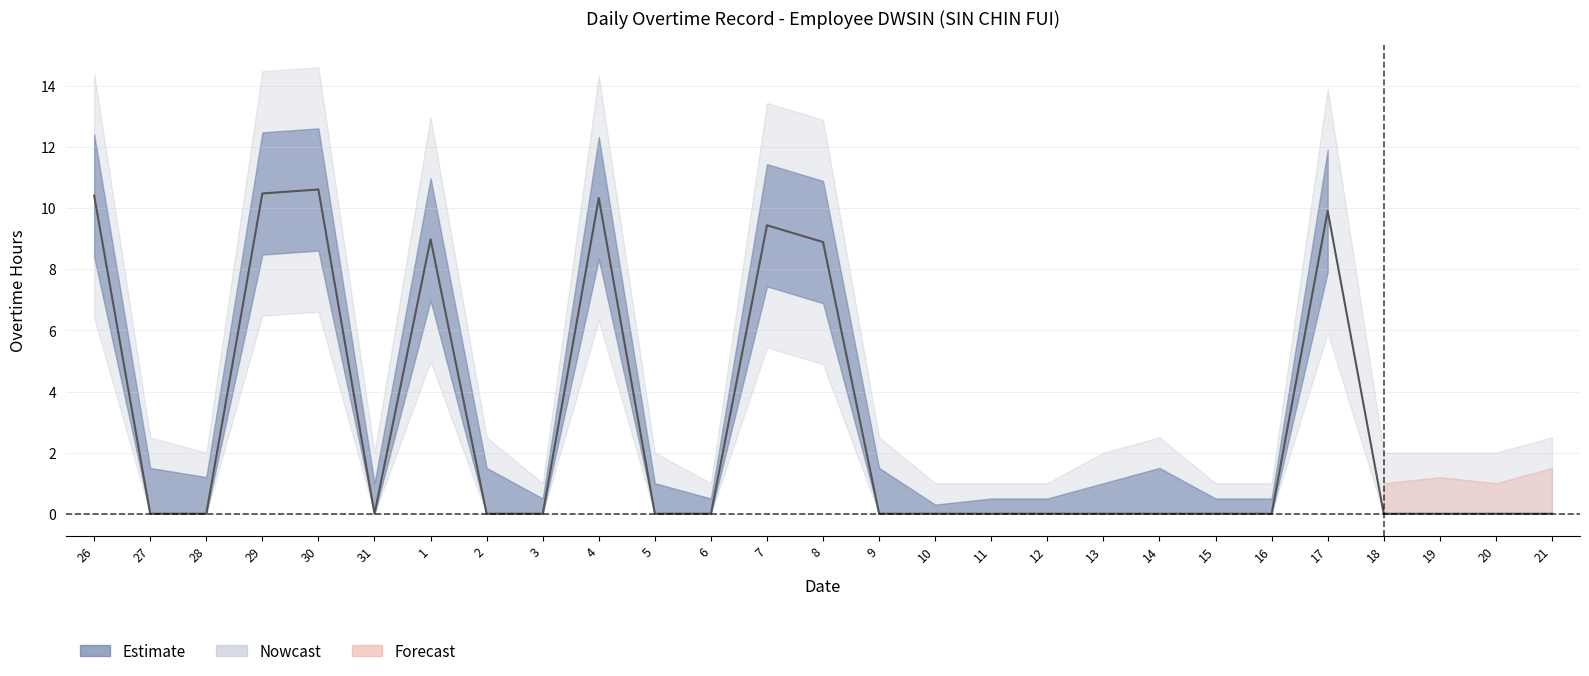

What is the difference between the maximum and minimum values in the Overtime_upper series?

12.3